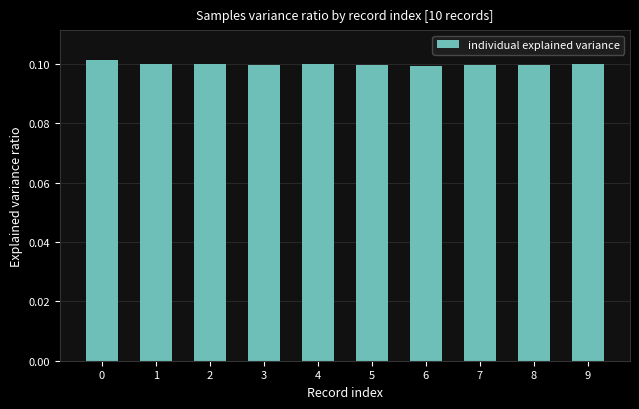

Does the chart contain any negative values?

No